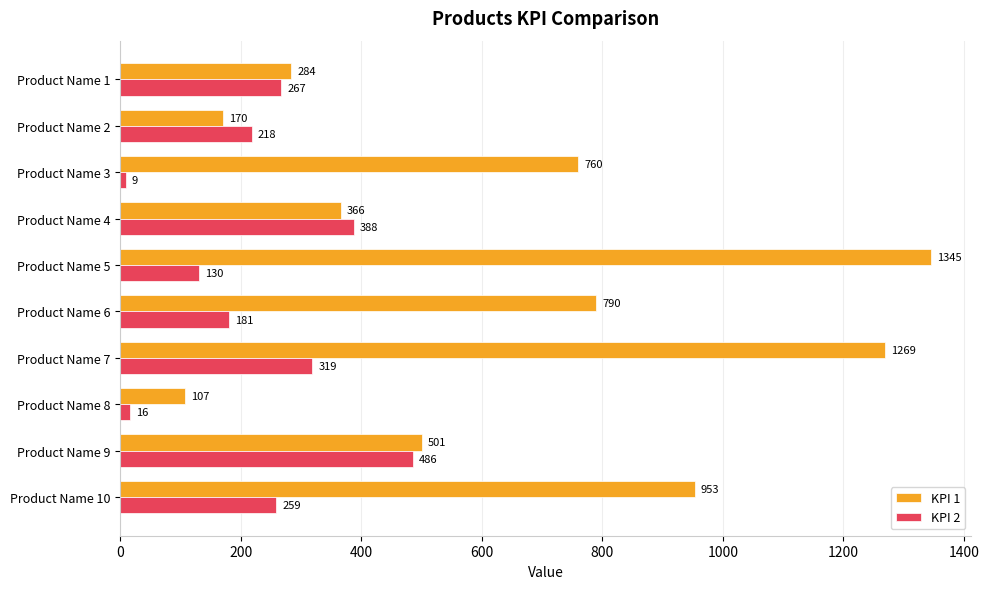

What is the highest value of the KPI 1 series?

1345